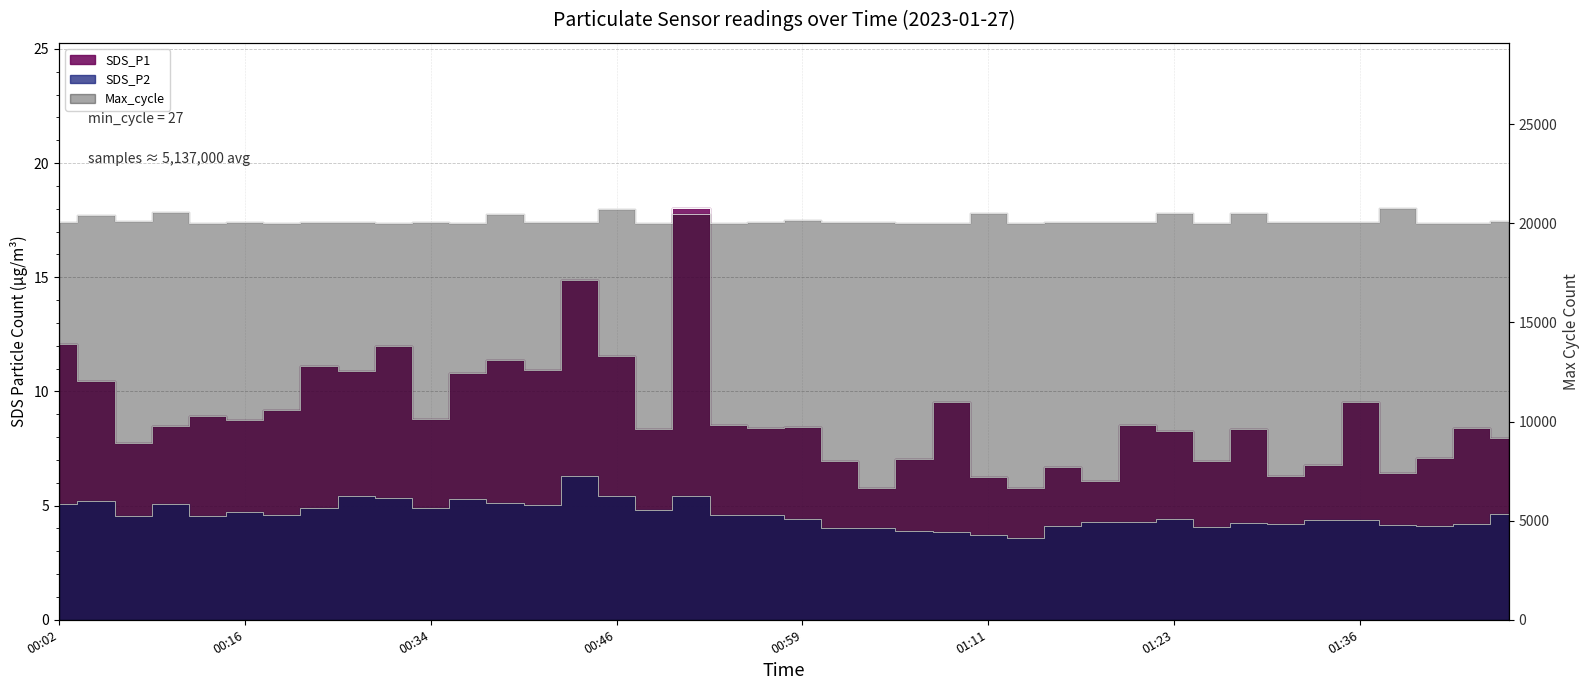

Is it true that SDS_P1 equals 18.1 at 00:51?

True